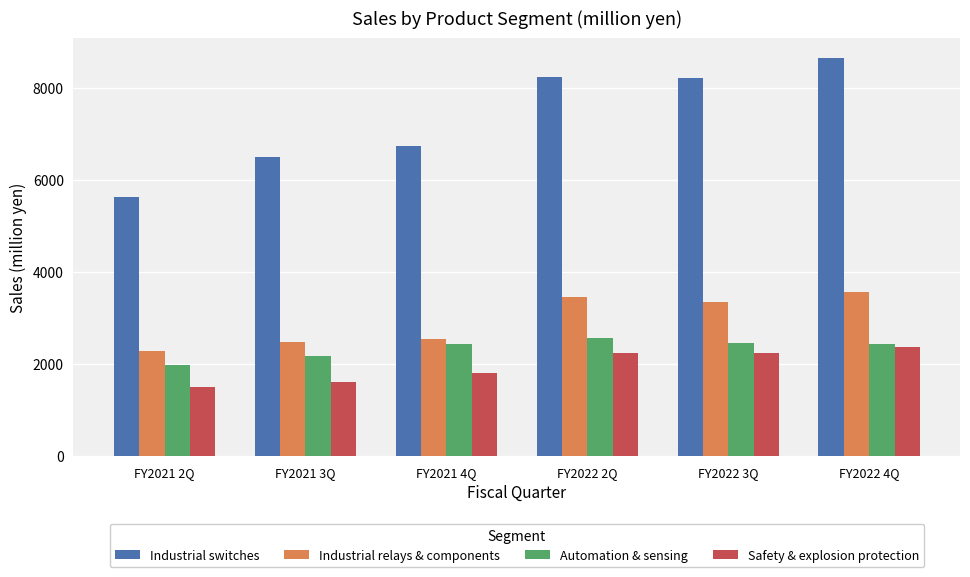

At which label does Industrial relays & components first exceed 3338?

FY2022 2Q